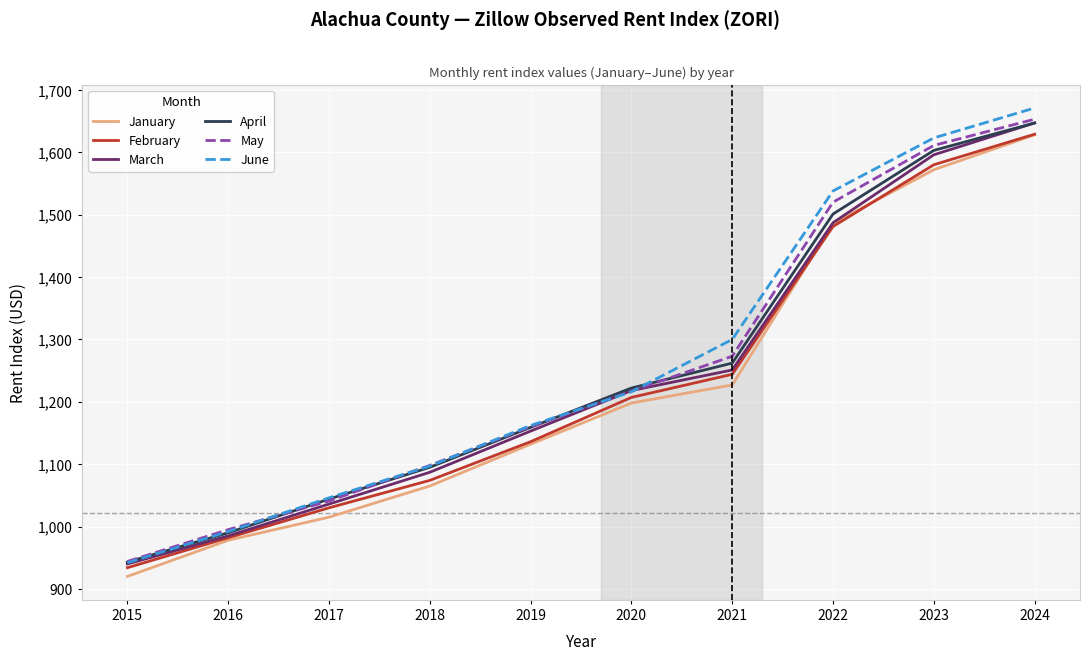

True or false: January has a value of 2616 at 2022.

False